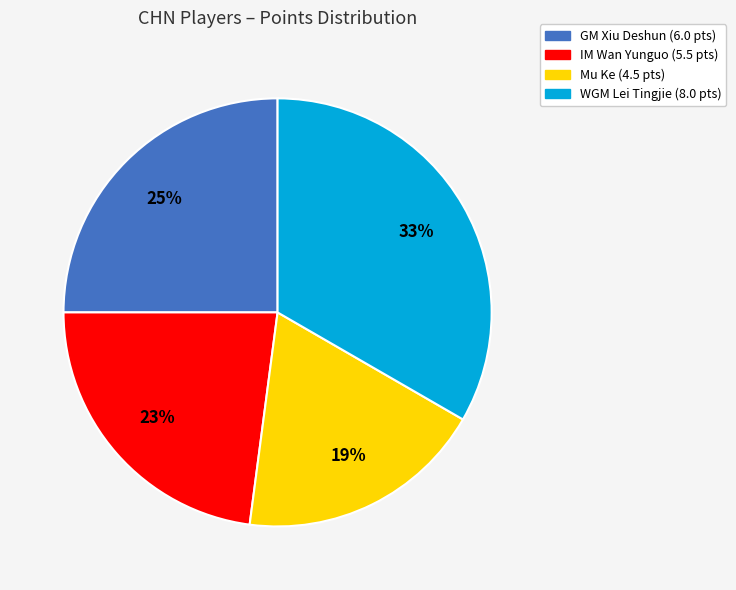

What is the largest slice in the pie chart?

WGM Lei Tingjie